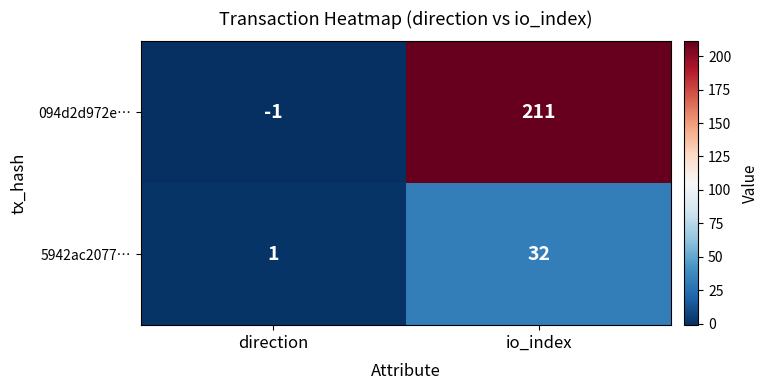

What is the difference between the 5942ac2077… values at direction and io_index?

31